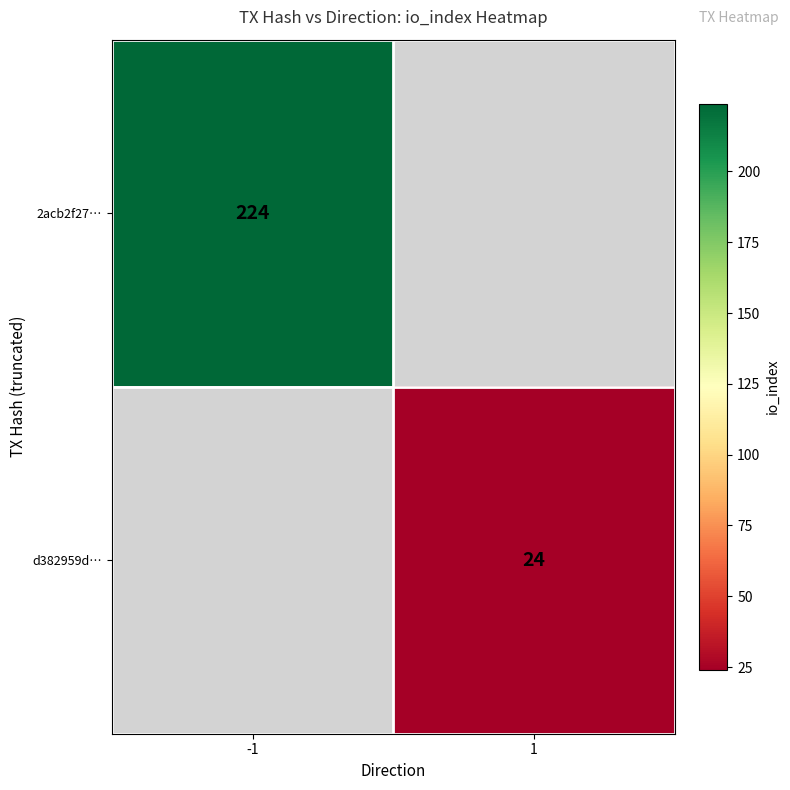

Is the value of d382959d… at 1 greater than the value of 2acb2f27… at -1?

No